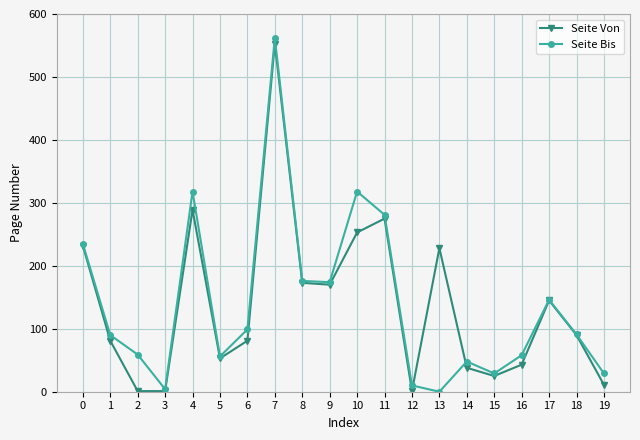

True or false: Seite Von and Seite Bis intersect in this chart.

True